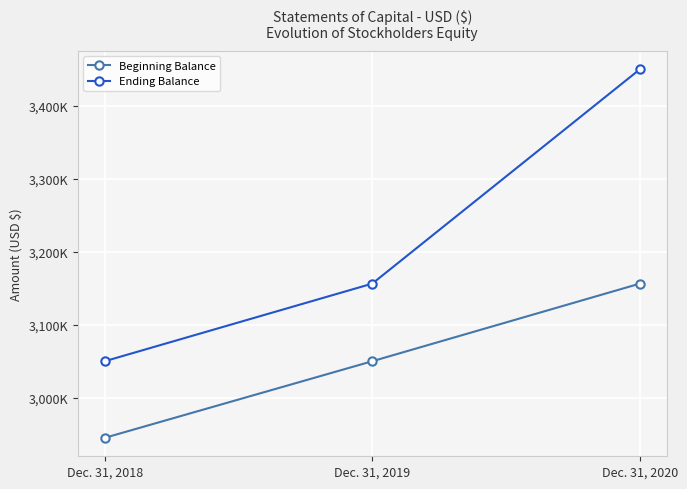

Which series has the widest spread of values?

Ending Balance